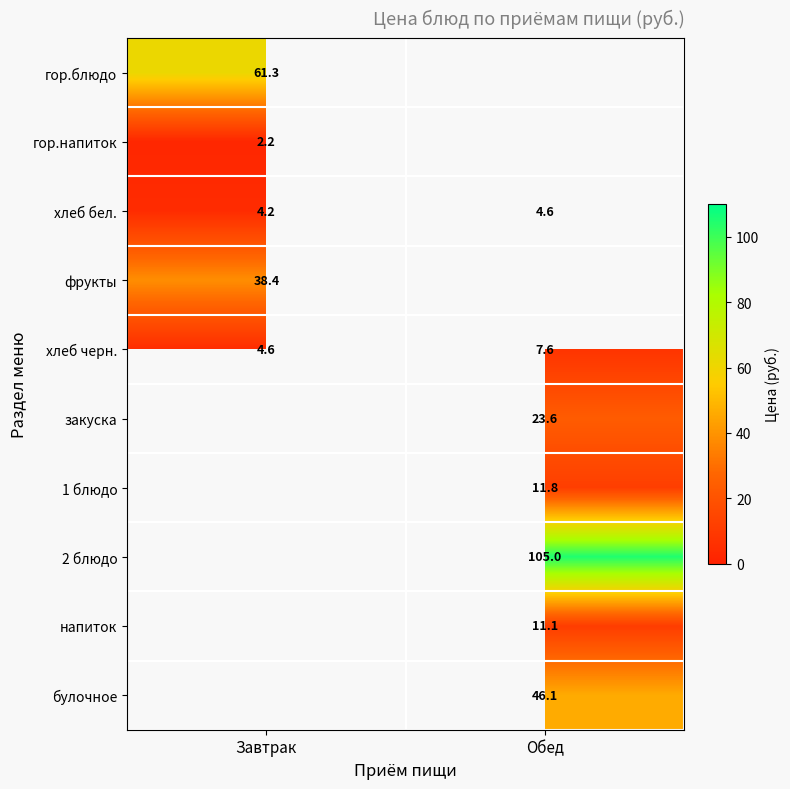

Is the value of 2 блюдо at Обед greater than the value of хлеб бел. at Завтрак?

Yes